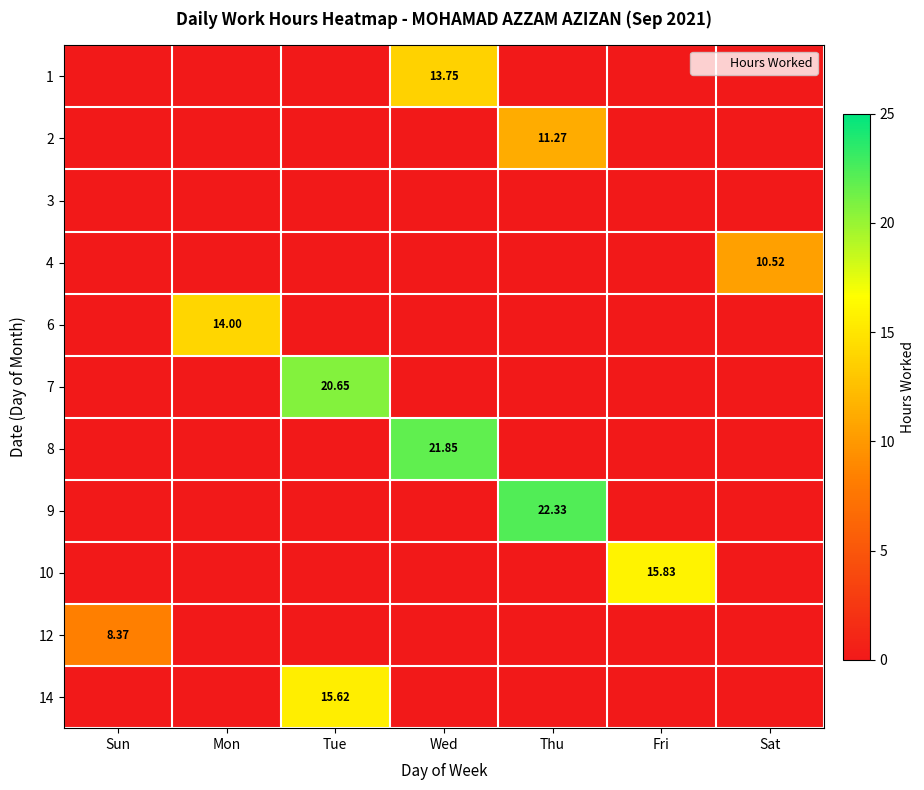

What is the greatest value displayed?

22.3